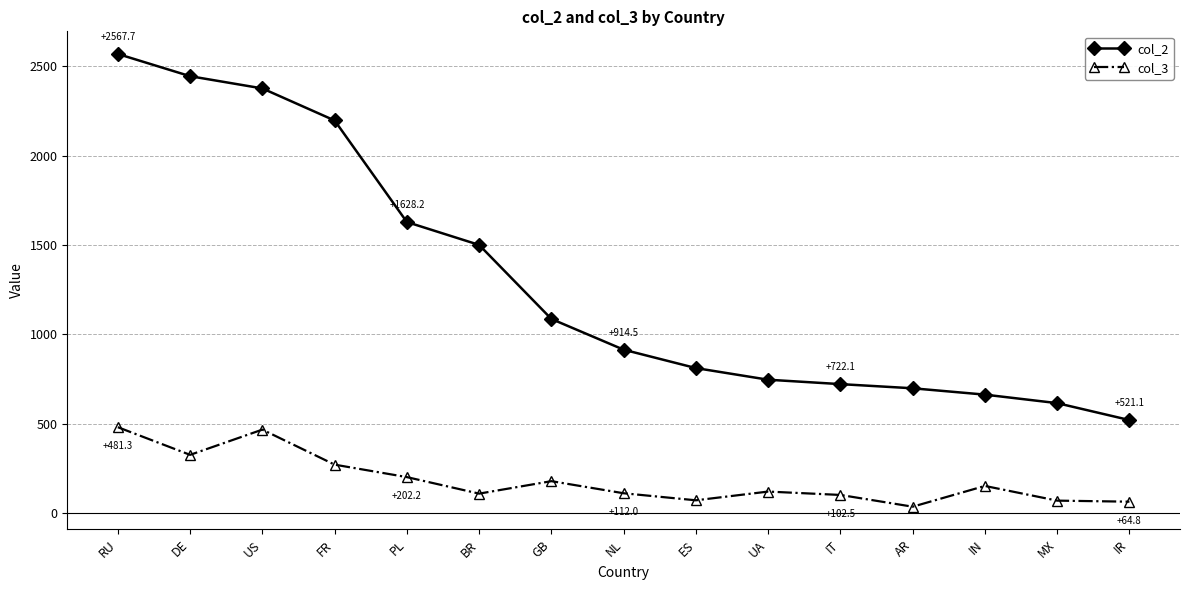

What is the difference between the second highest and minimum values in the col_2 series?

1922.4